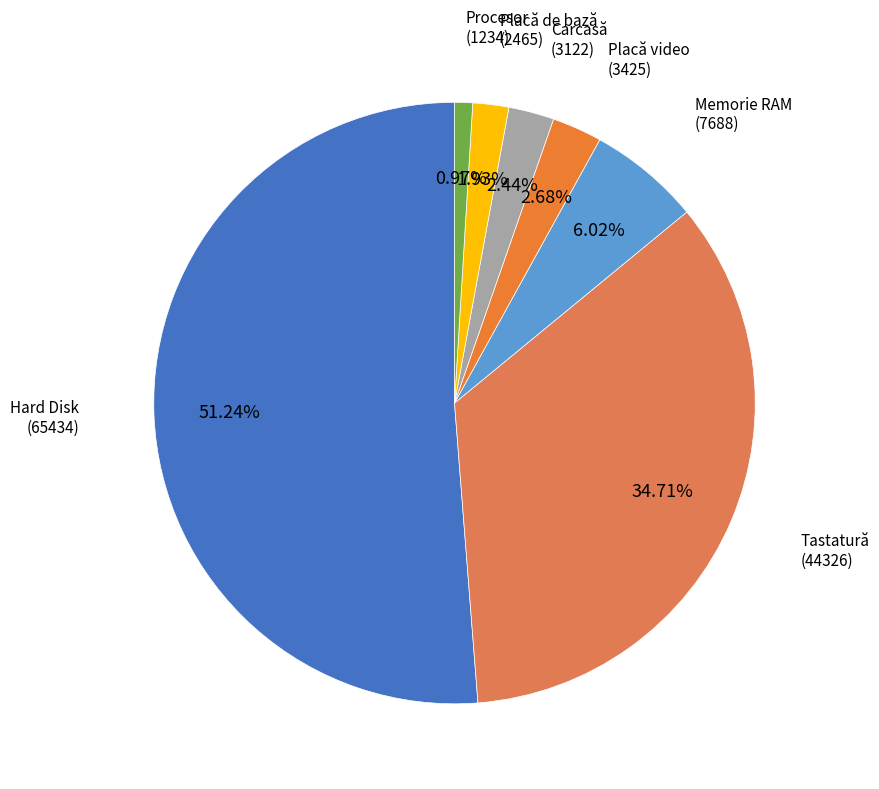

To the nearest percent, what is the combined percentage of Placă de bază and Hard Disk?

53%